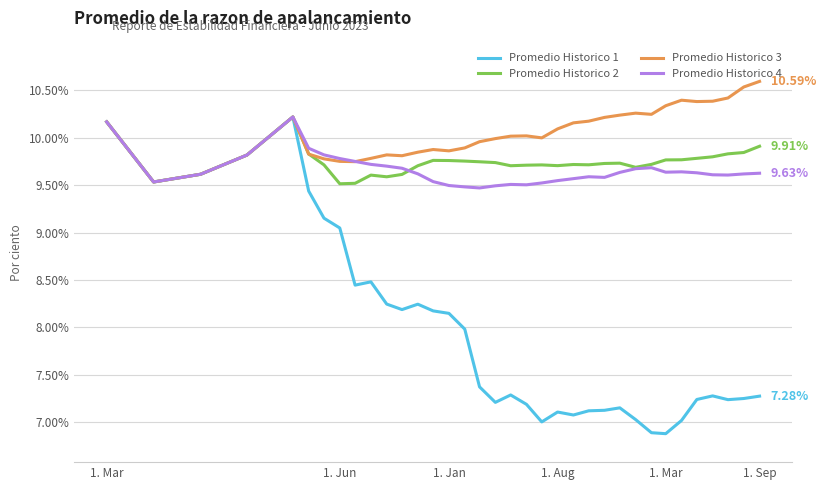

Which series has the widest spread of values?

Promedio Historico 1